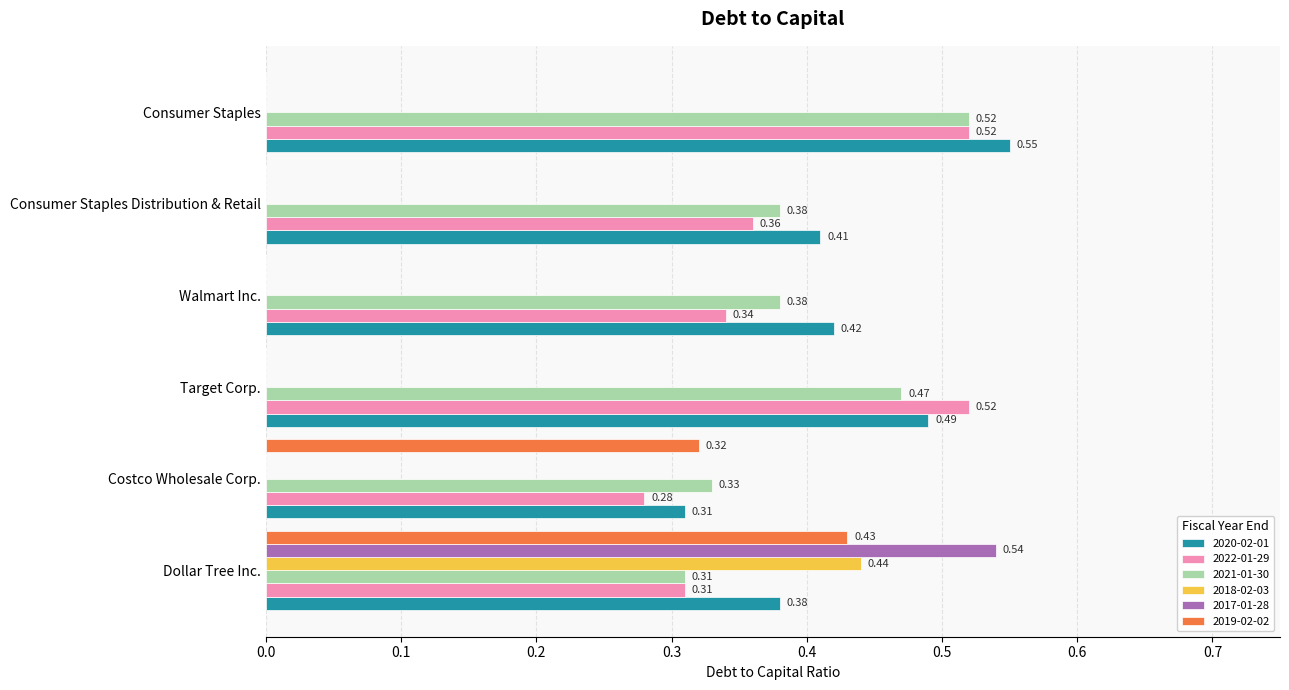

What is the total value across all series at Consumer Staples?

1.6